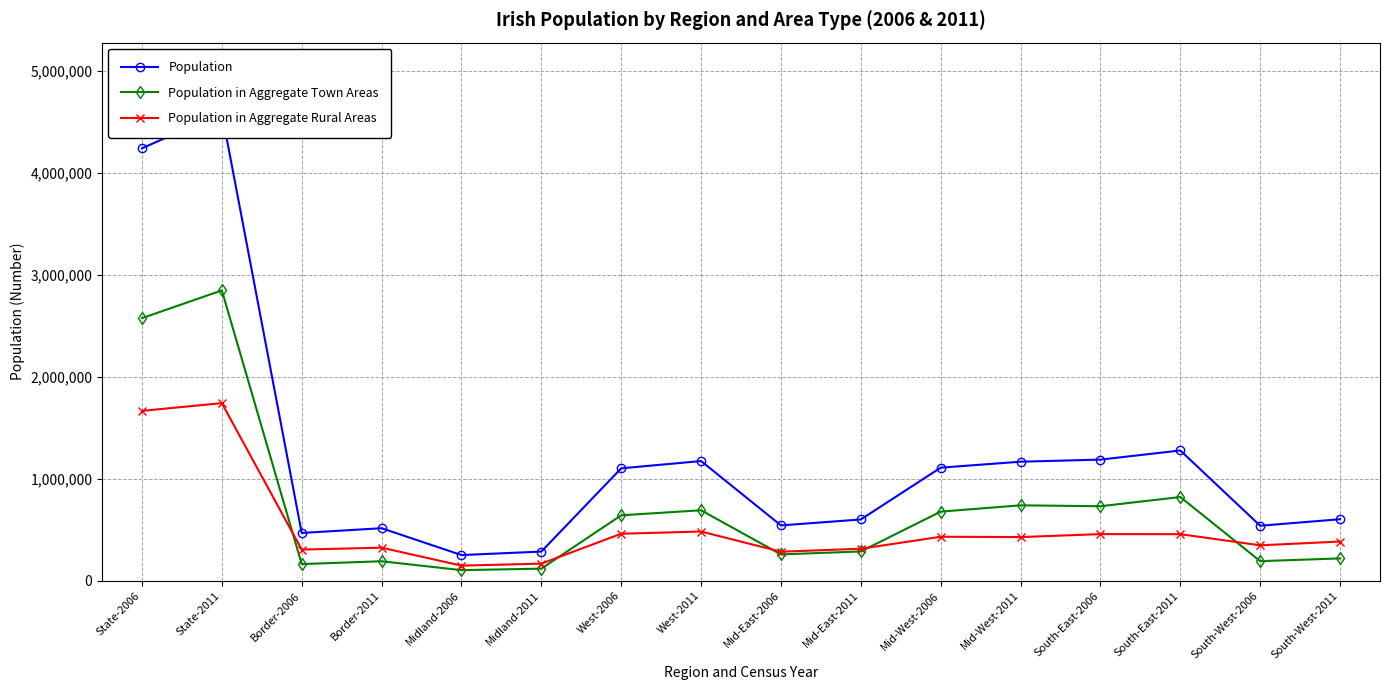

Where is Population in Aggregate Town Areas nearest to the value 1475300?

South-East-2011